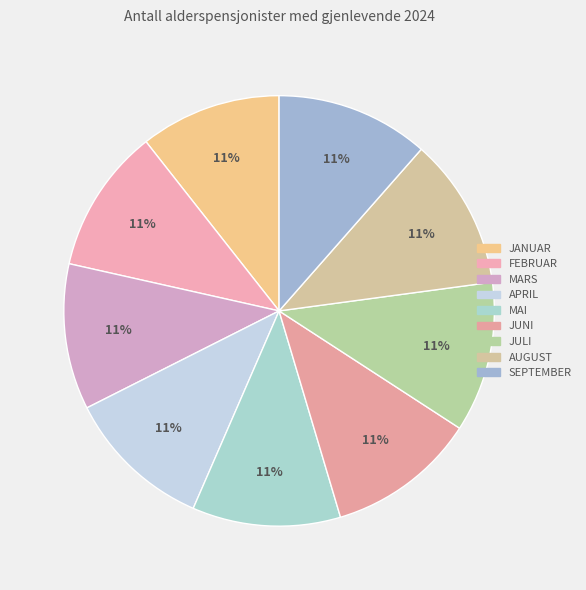

Count the number of slices in the pie.

9